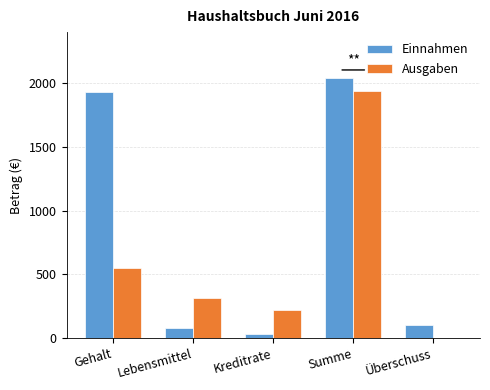

At which category does the chart reach its peak across all series?

Summe